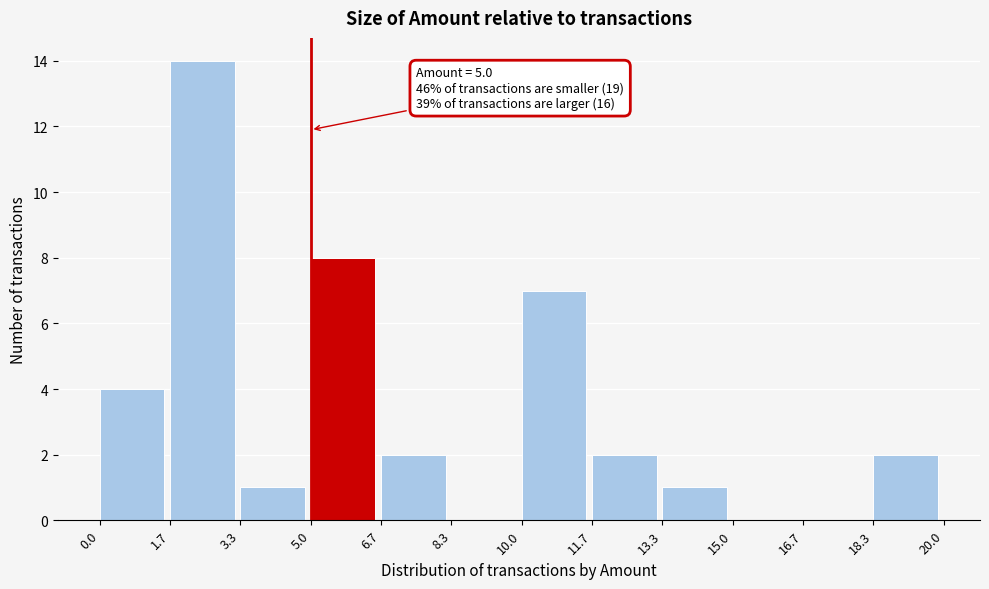

Over which range of the x-axis is the bar tallest?

1.7 to 3.3